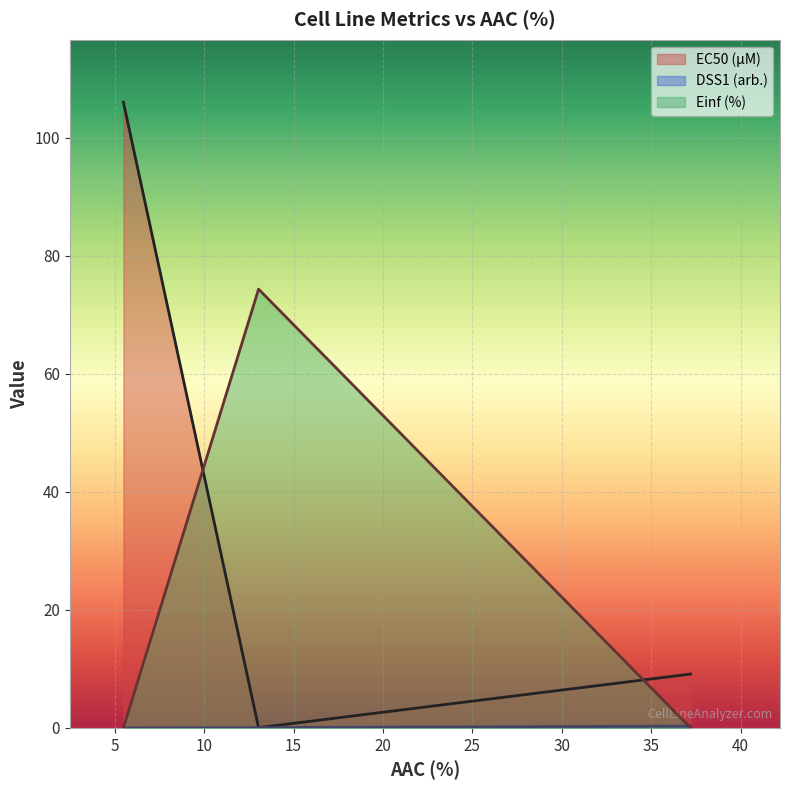

Reading right to left, list all the values displayed in this chart.

EC50 (µM): 9.1	0.0	106.0
DSS1 (arb.): 0.3	0.0	0.0
Einf (%): 0.0	74.3	0.0